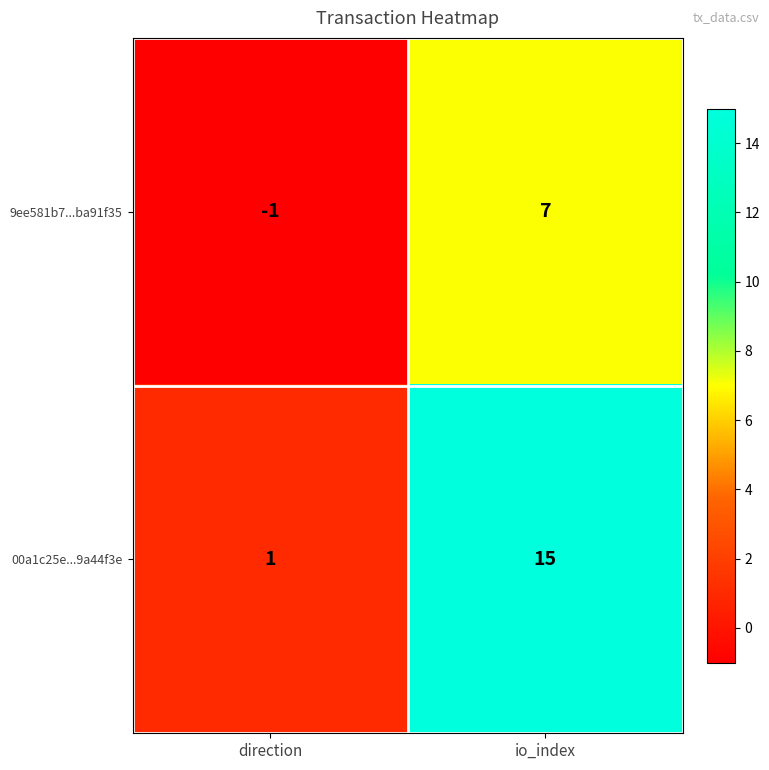

Reading right to left, transcribe all the data shown in this chart.

9ee581b7...ba91f35: io_index=7	direction=-1
00a1c25e...9a44f3e: io_index=15	direction=1